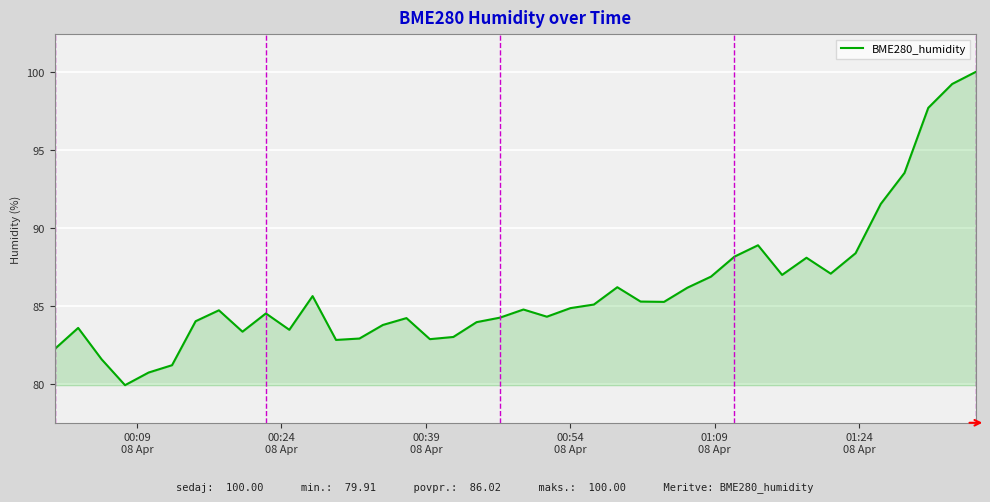

What is the minimum value shown in the chart?

79.9